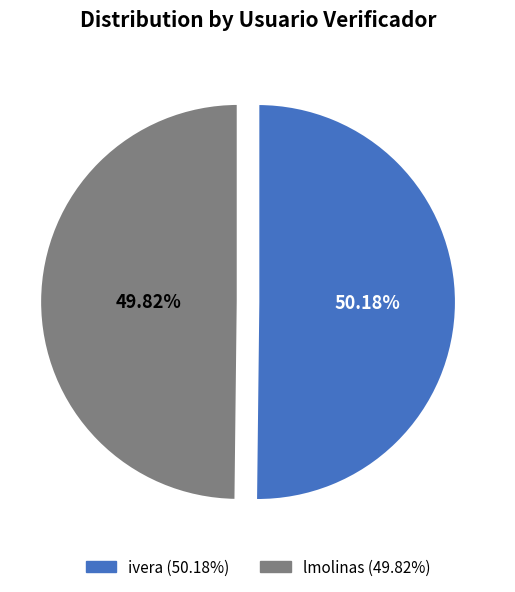

The lmolinas slice represents 39% of the pie. True or false?

False